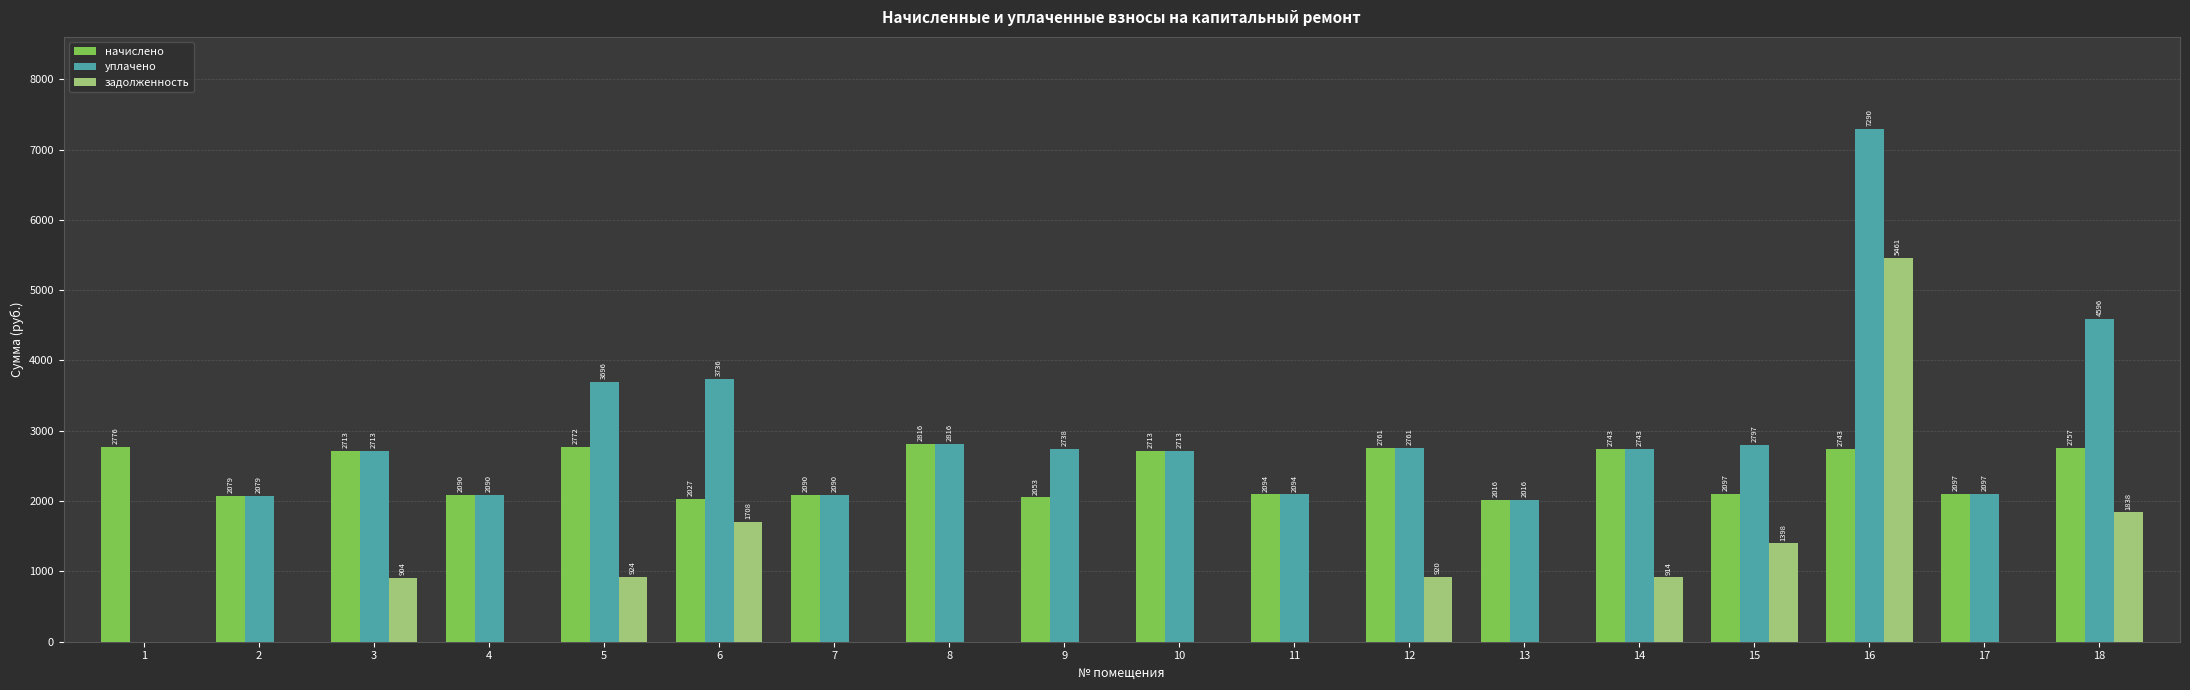

At which label is уплачено closest to 3641?

5